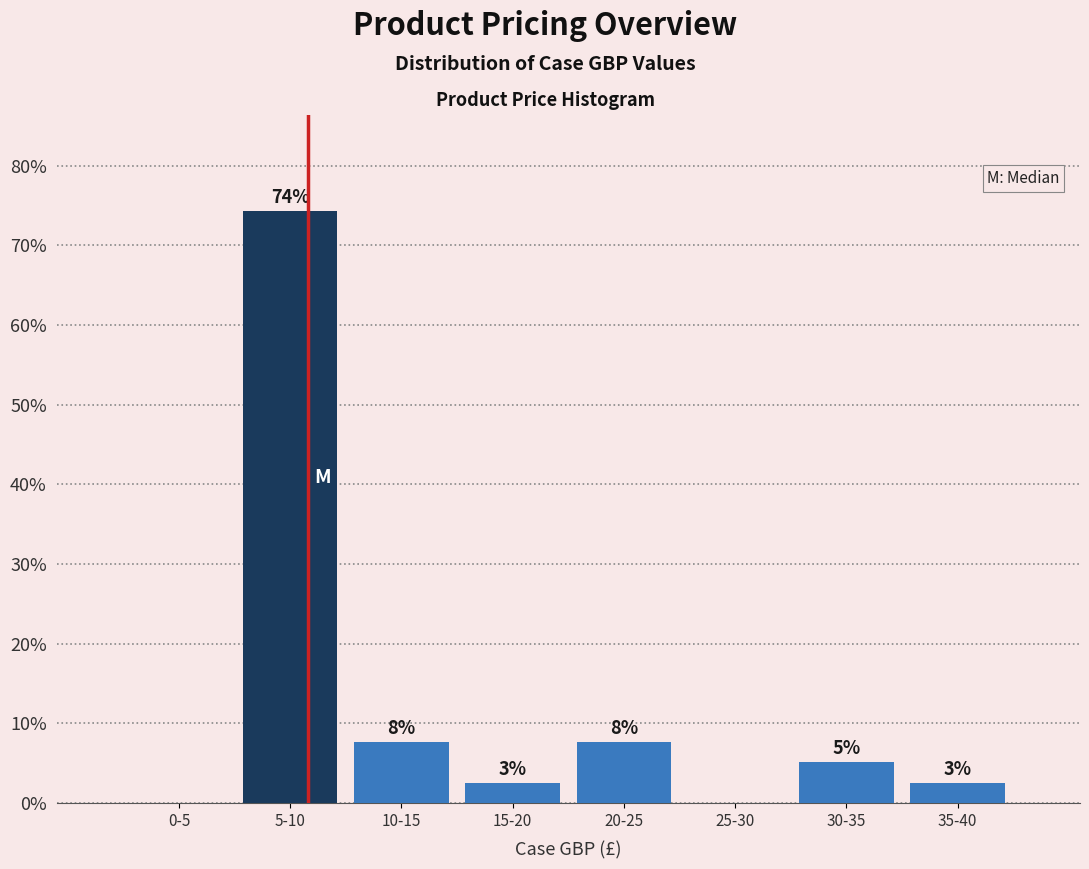

Are the bars horizontal?

No